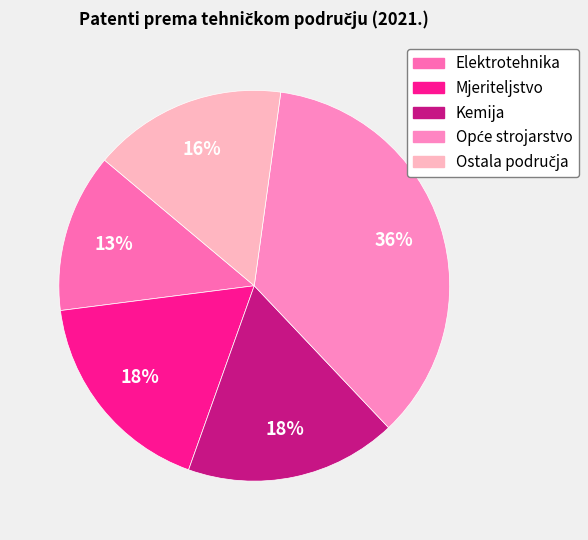

To the nearest percent, what is the difference between the Elektrotehnika and Ostala područja slice percentages?

3%